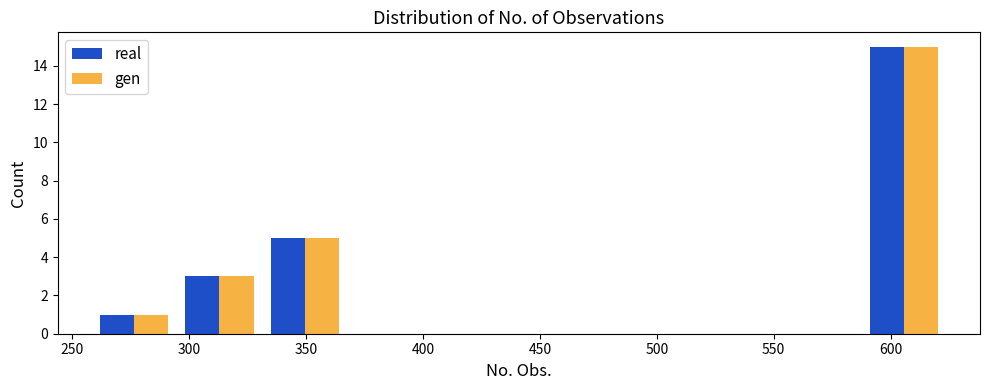

What is the height of the real bar covering 330 to 370 on the x-axis? Neither the bar edges nor the heights are printed on the chart, so give them approximately, as read against the axes.

5